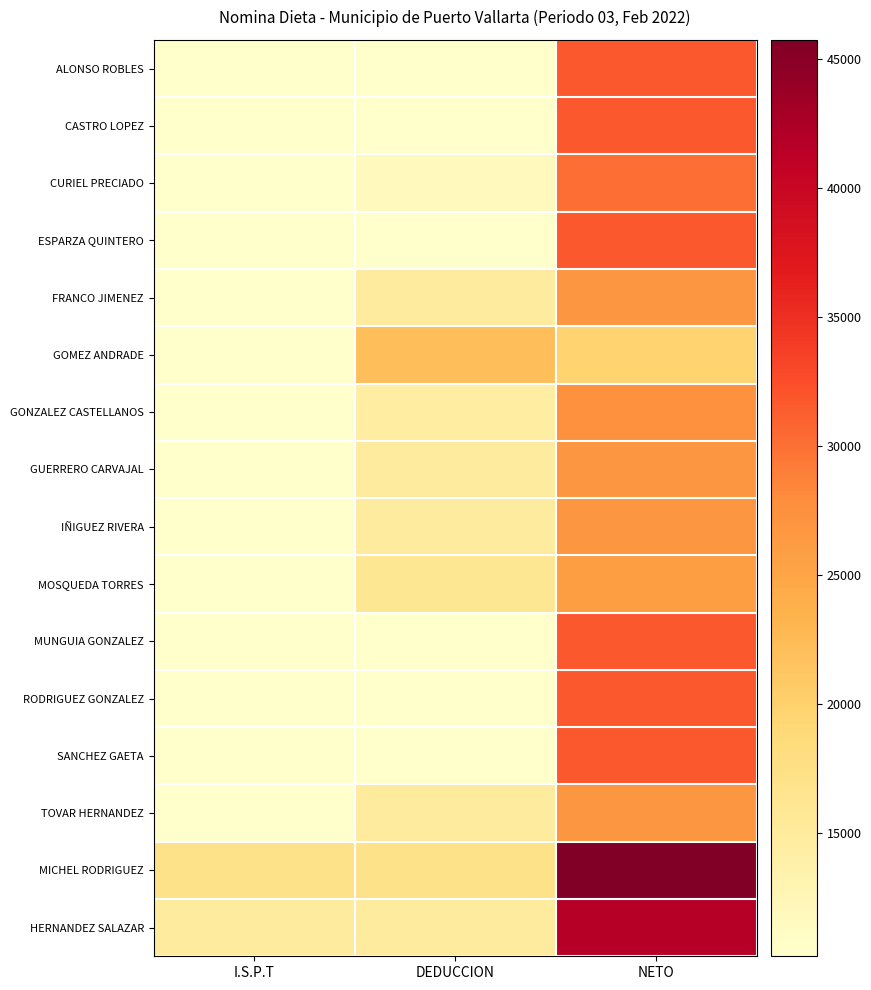

Which series changed the most between I.S.P.T and NETO?

MICHEL RODRIGUEZ